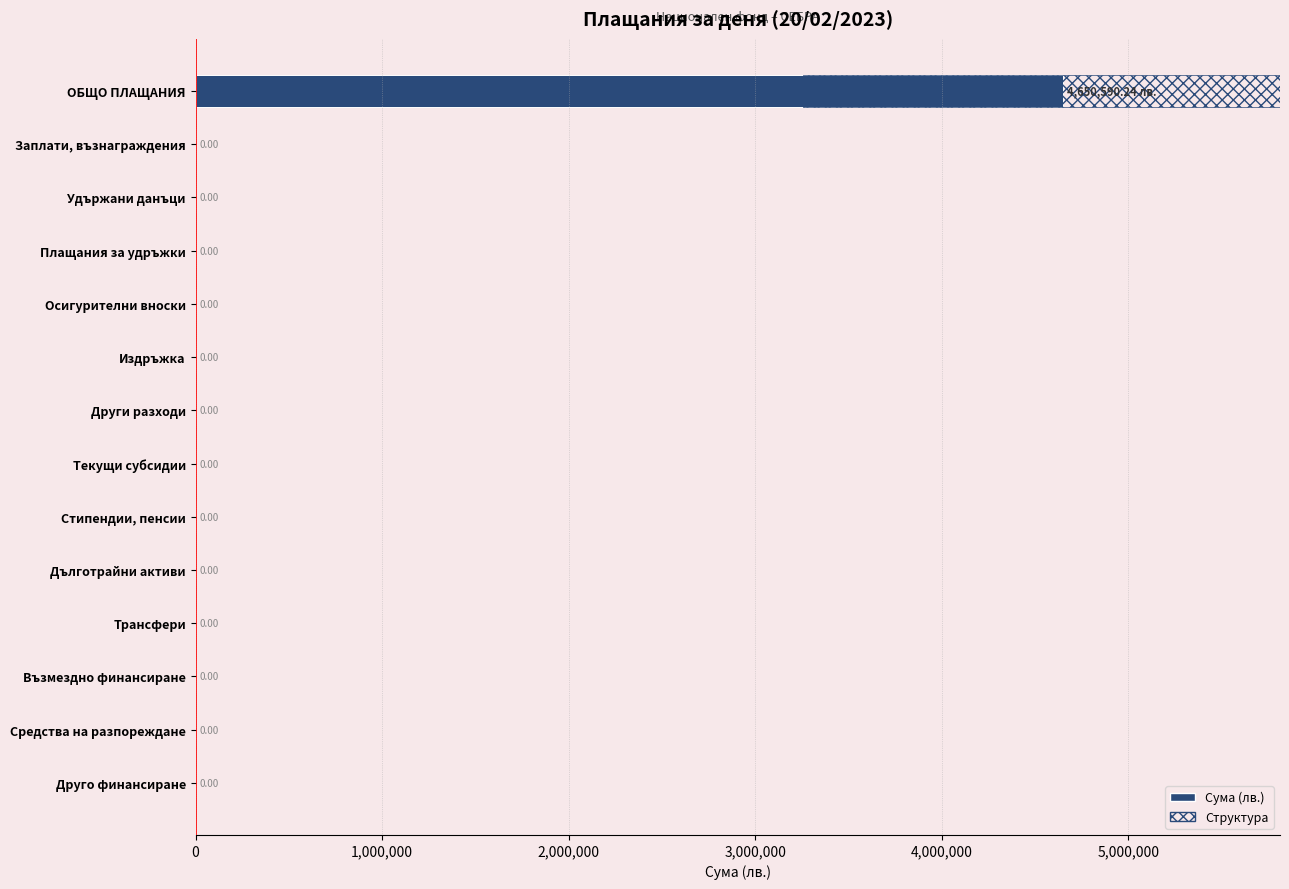

Are the bars horizontal?

Yes